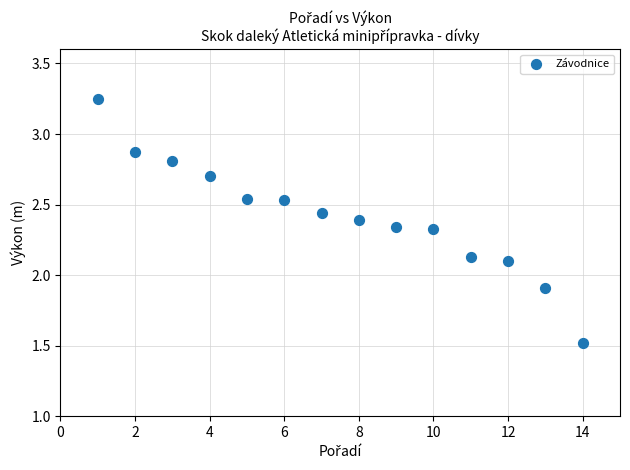

What is the range of X values (max minus min)?

13.0